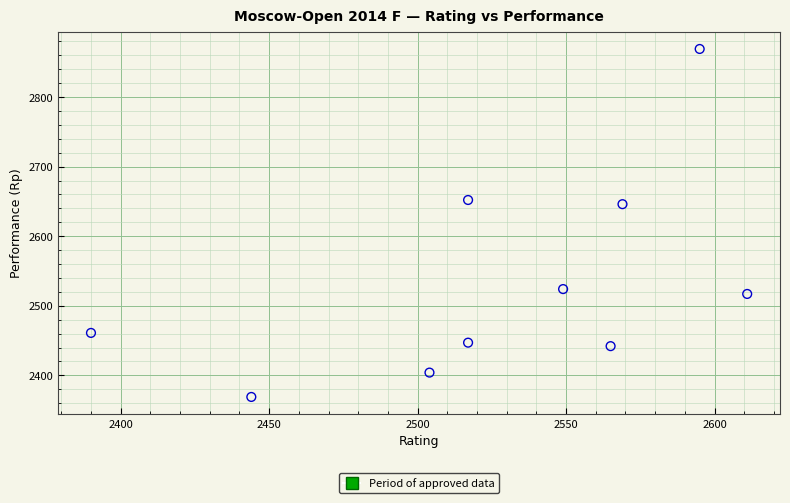

What is the range of Y values (max minus min)?

500